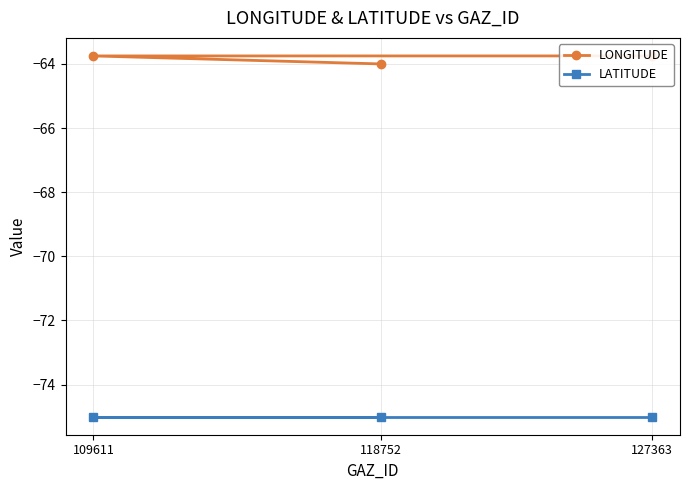

What is the sum of all LATITUDE values?

-225.0